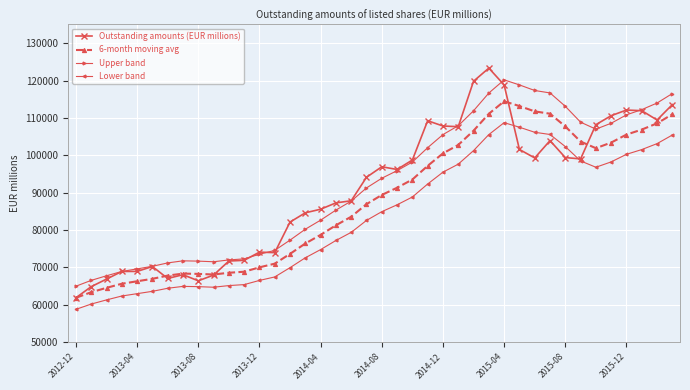

True or false: Lower band has more than 0 points higher than both neighbors.

True